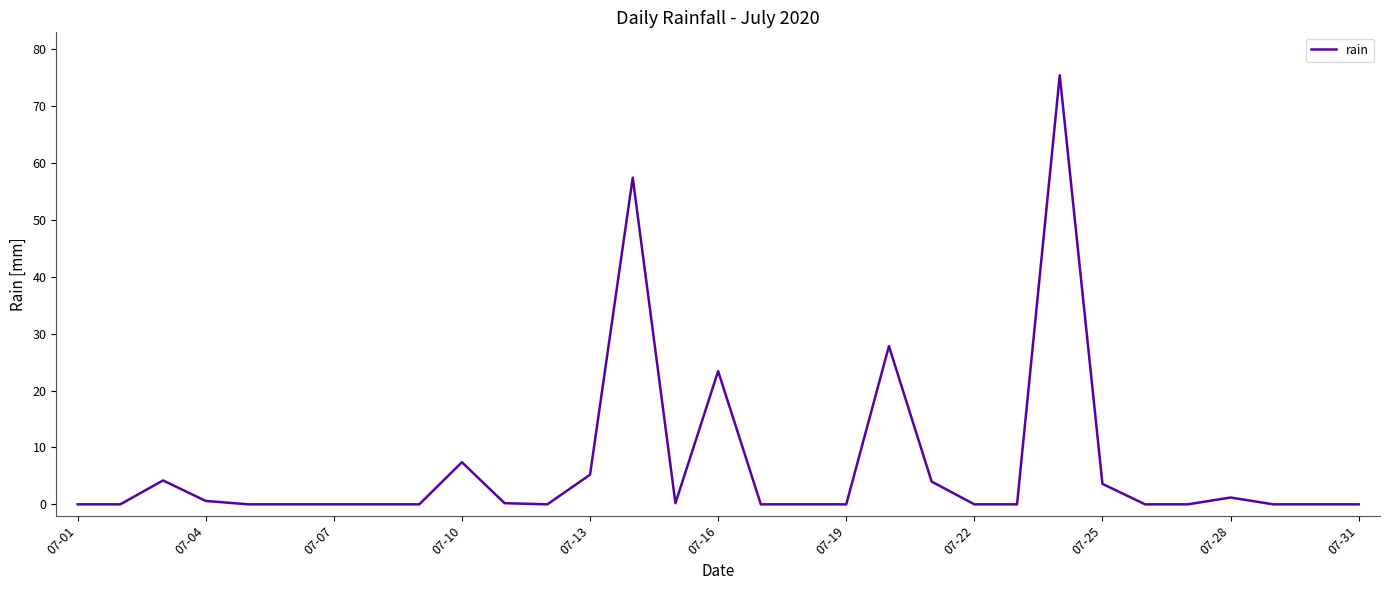

Does the chart display data point markers on the line(s)?

No